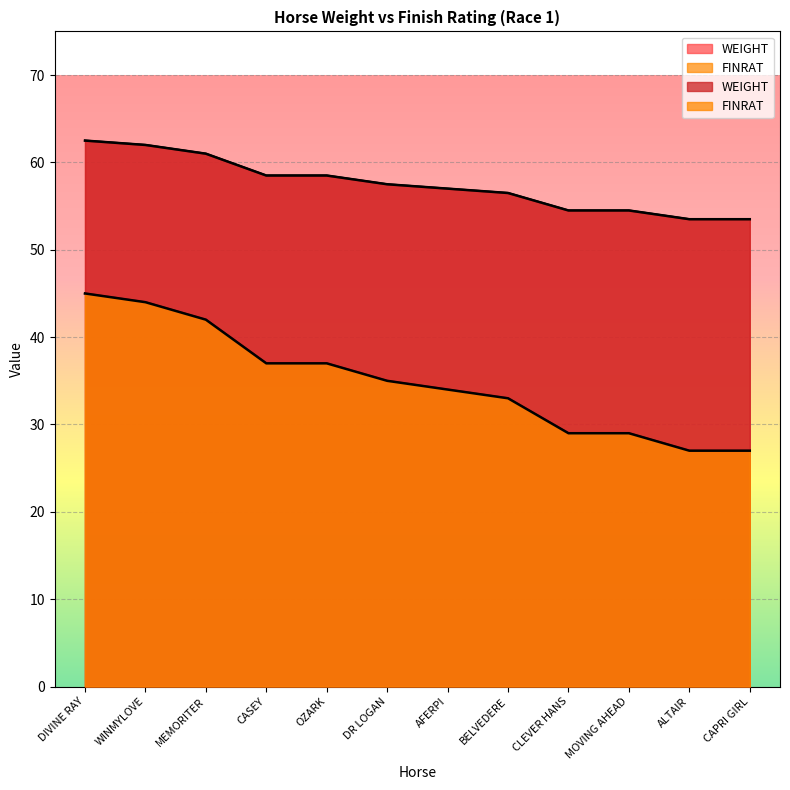

Rank the categories by WEIGHT value from lowest to highest.

ALTAIR, CAPRI GIRL, CLEVER HANS, MOVING AHEAD, BELVEDERE, AFERPI, DR LOGAN, CASEY, OZARK, MEMORITER, WINMYLOVE, DIVINE RAY